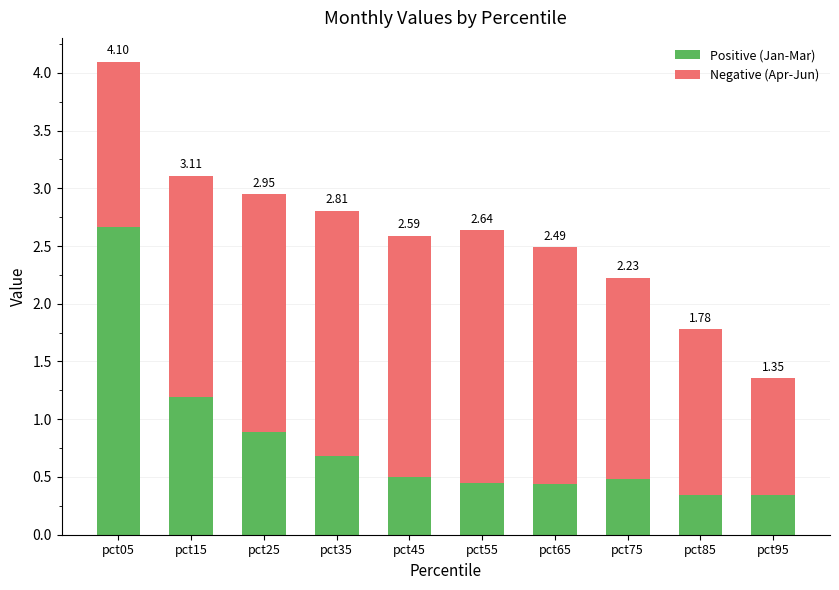

Is the value of Apr at pct75 greater than the value of Jan at pct45?

Yes